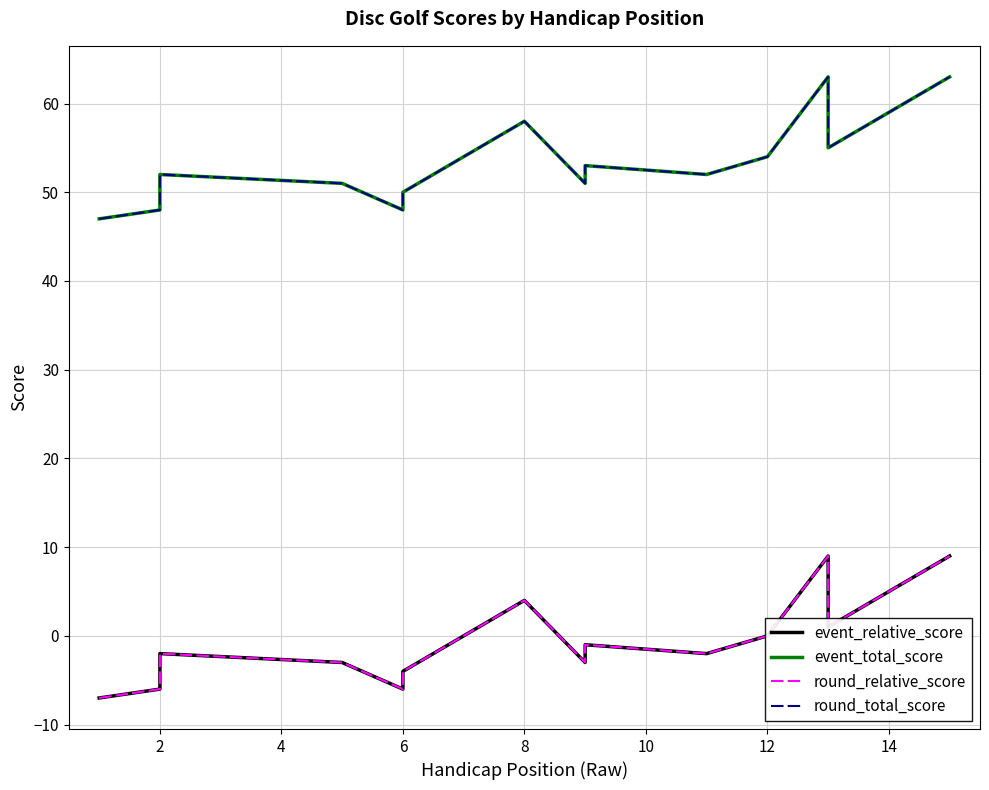

At how many categories does at least one series exceed 18?

15